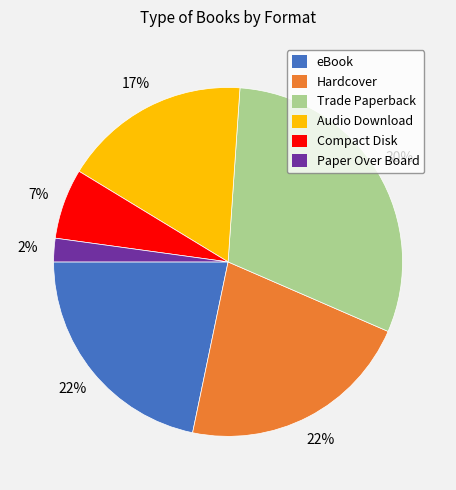

How many segments does this pie chart have?

6